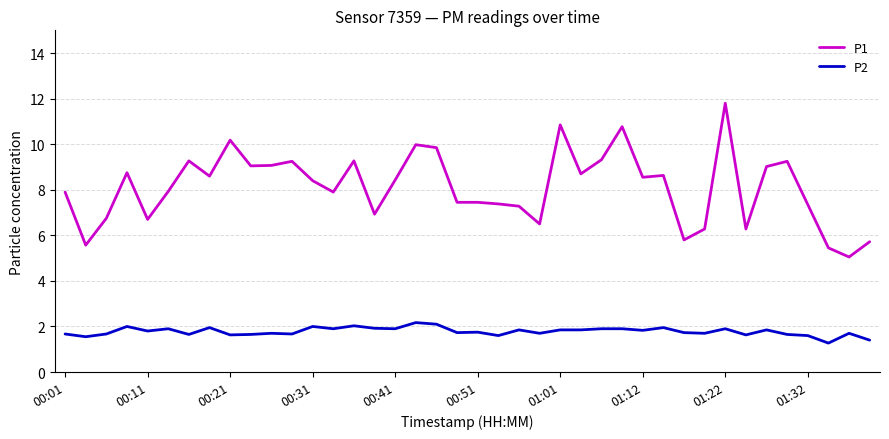

Which series has the widest spread of values?

P1